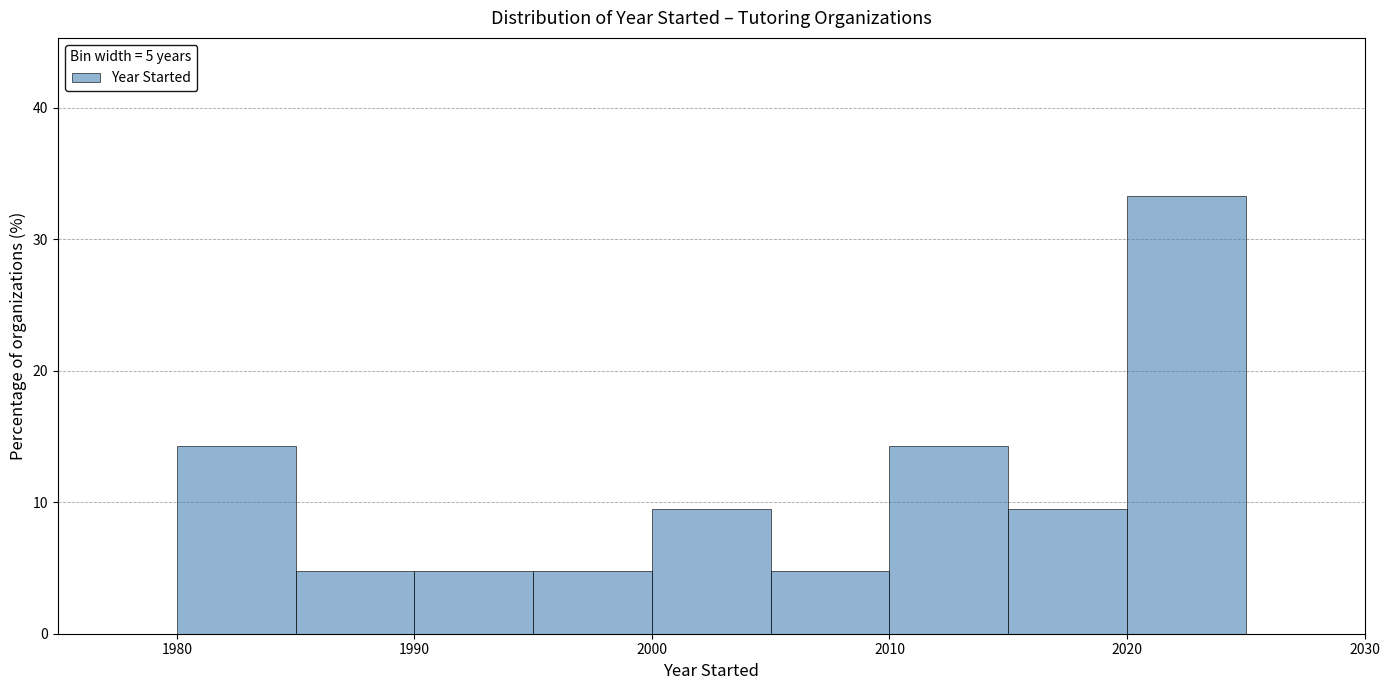

Reading left to right, list every bar in this chart as the range it spans on the x-axis followed by its height. The values are not printed on the chart, so give them approximately, as read against the axis.

1980 to 1985: 14
1985 to 1990: 5
1990 to 1995: 5
1995 to 2000: 5
2000 to 2005: 10
2005 to 2010: 5
2010 to 2015: 14
2015 to 2020: 10
2020 to 2025: 33
2025 to 2030: 0